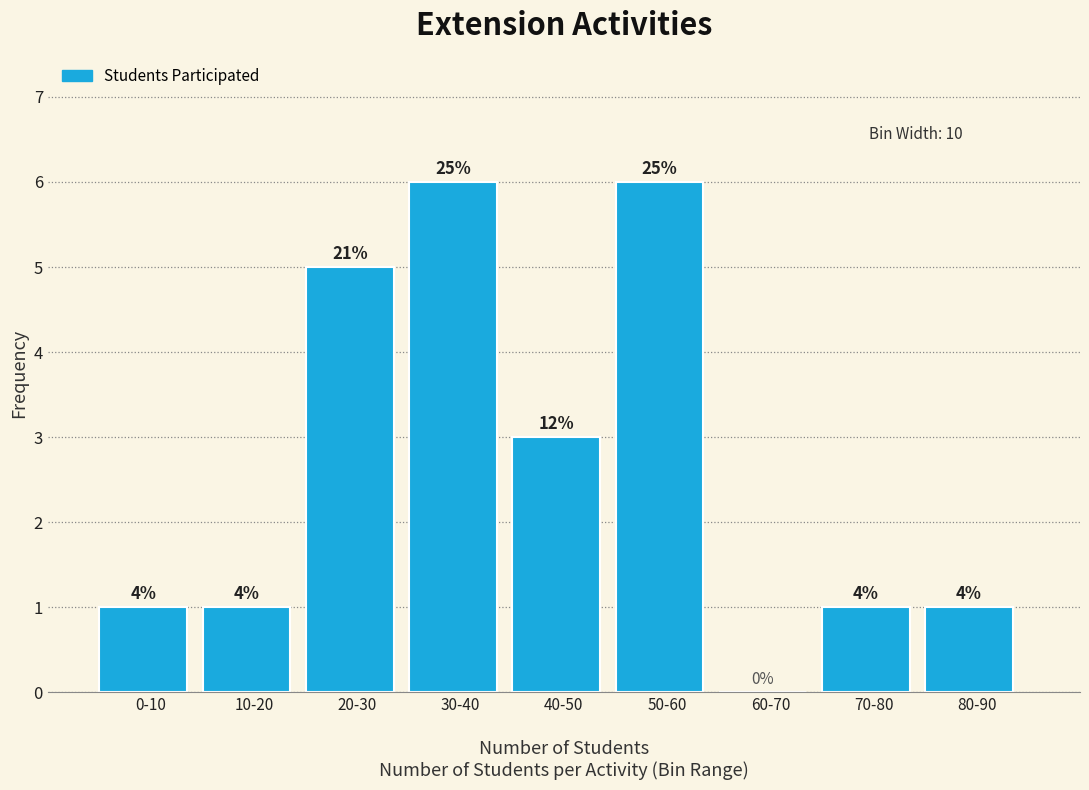

Are the bars horizontal?

No